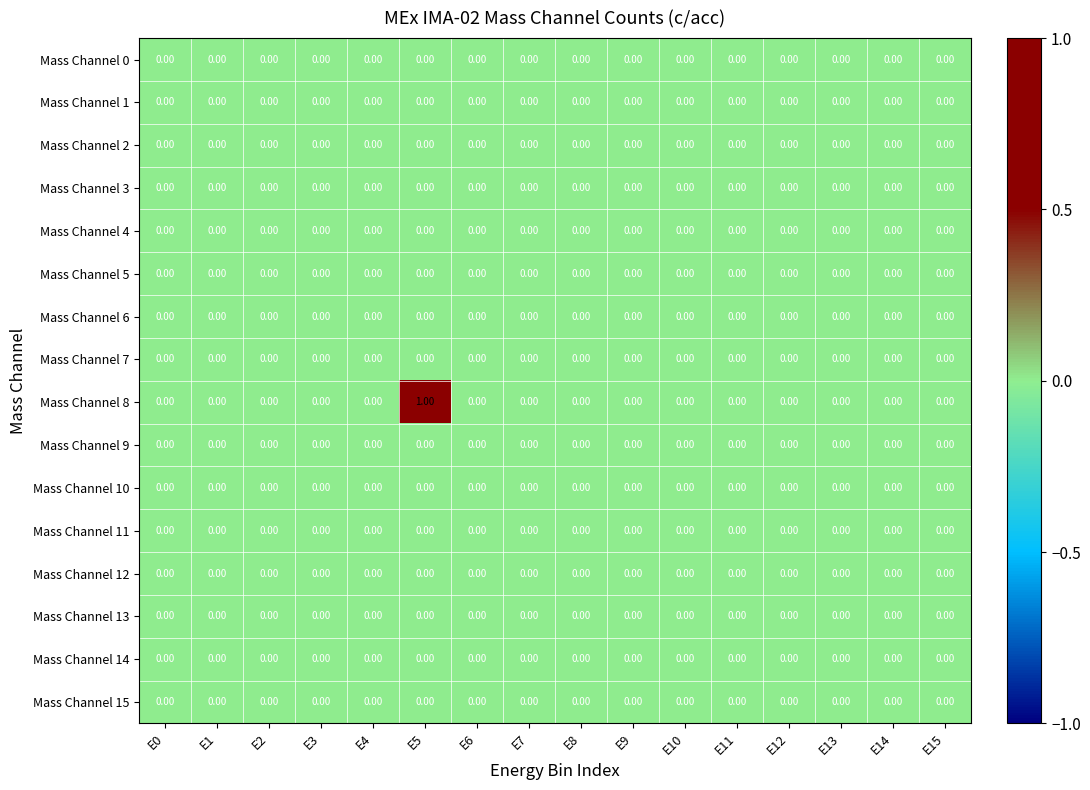

Which series has the largest total across all categories?

Mass Channel 8